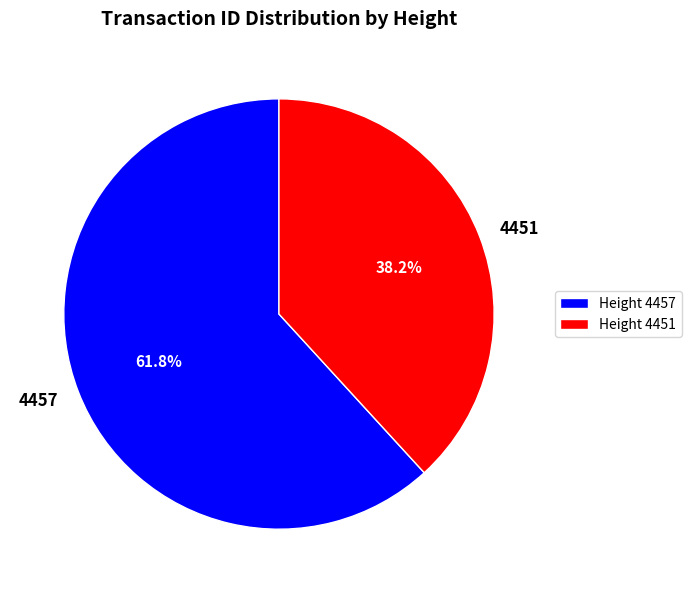

To the nearest percent, what portion does 4451 represent?

38%